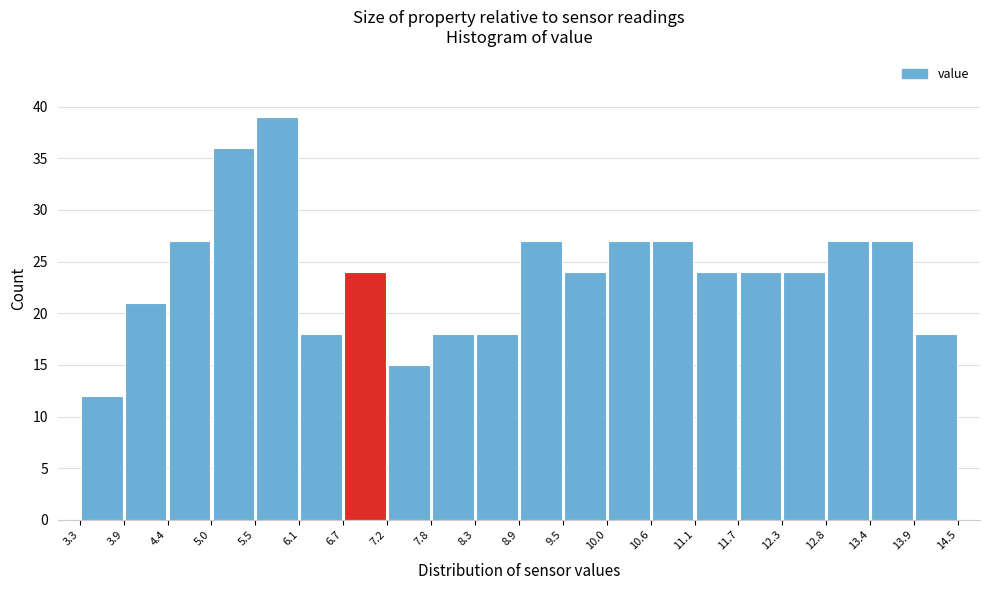

Reading left to right, transcribe this chart: for each bar, give the range it covers on the x-axis and its height. The values are not printed on the chart, so give them approximately, as read against the axis.

3.3 to 3.9: 12
3.9 to 4.4: 21
4.4 to 5.0: 27
5.0 to 5.5: 36
5.5 to 6.1: 39
6.1 to 6.7: 18
6.7 to 7.2: 24
7.2 to 7.8: 15
7.8 to 8.3: 18
8.3 to 8.9: 18
8.9 to 9.5: 27
9.5 to 10.0: 24
10.0 to 10.6: 27
10.6 to 11.1: 27
11.1 to 11.7: 24
11.7 to 12.3: 24
12.3 to 12.8: 24
12.8 to 13.4: 27
13.4 to 13.9: 27
13.9 to 14.5: 18